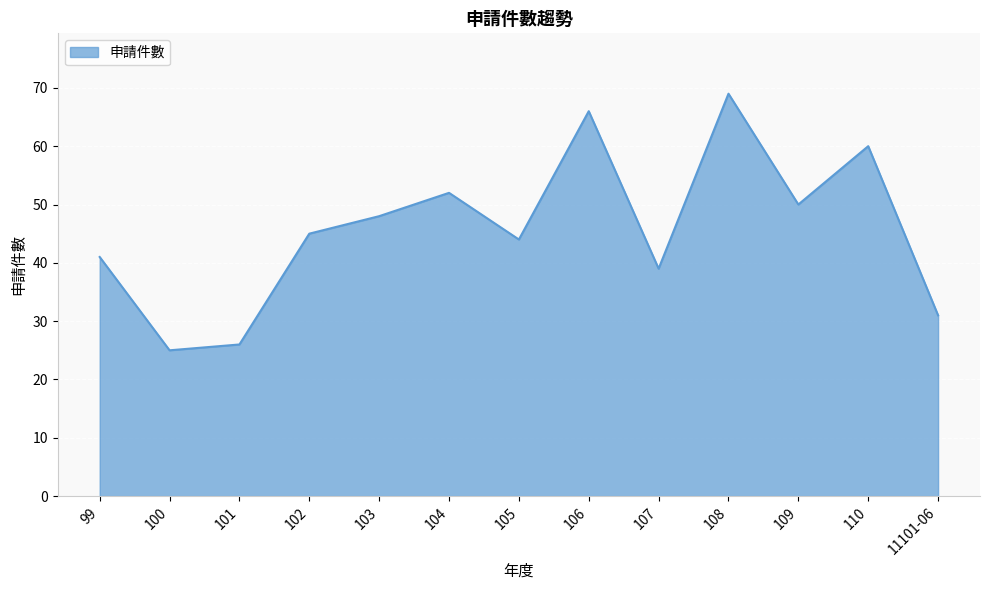

What is the sum of the values at 100 and 103?

73